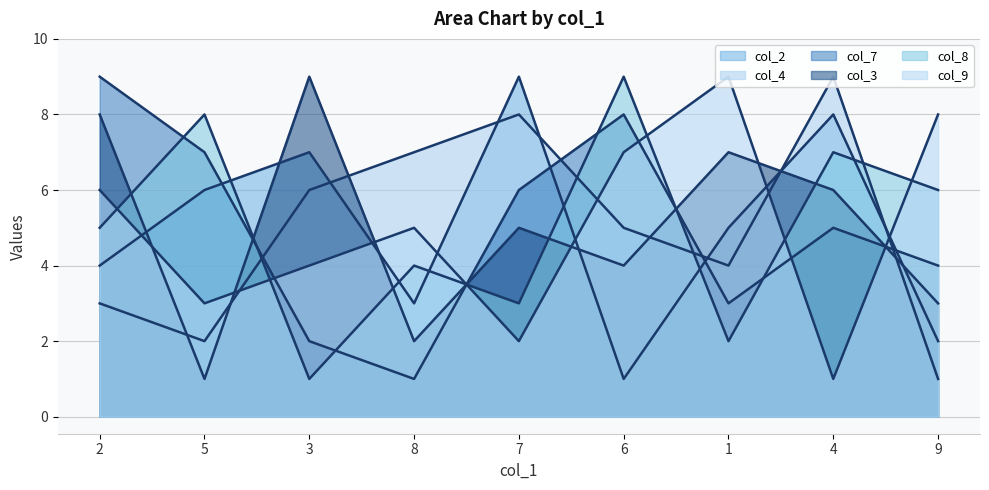

How many data points in col_8 line are less than 5?

4